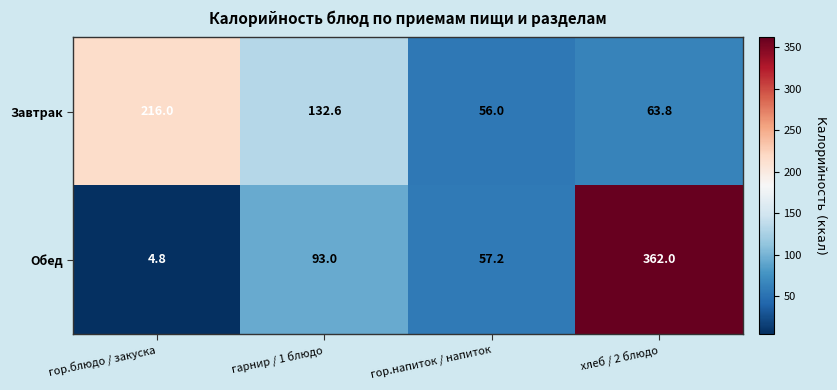

Which series has the largest range (max minus min)?

Обед